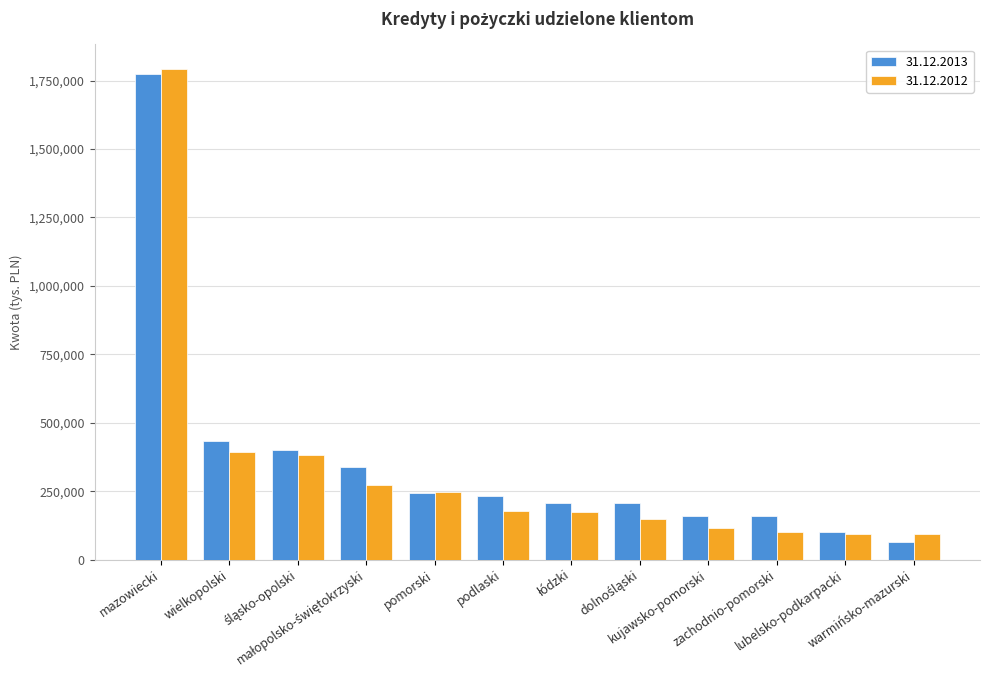

What is the greatest value displayed?

1792783